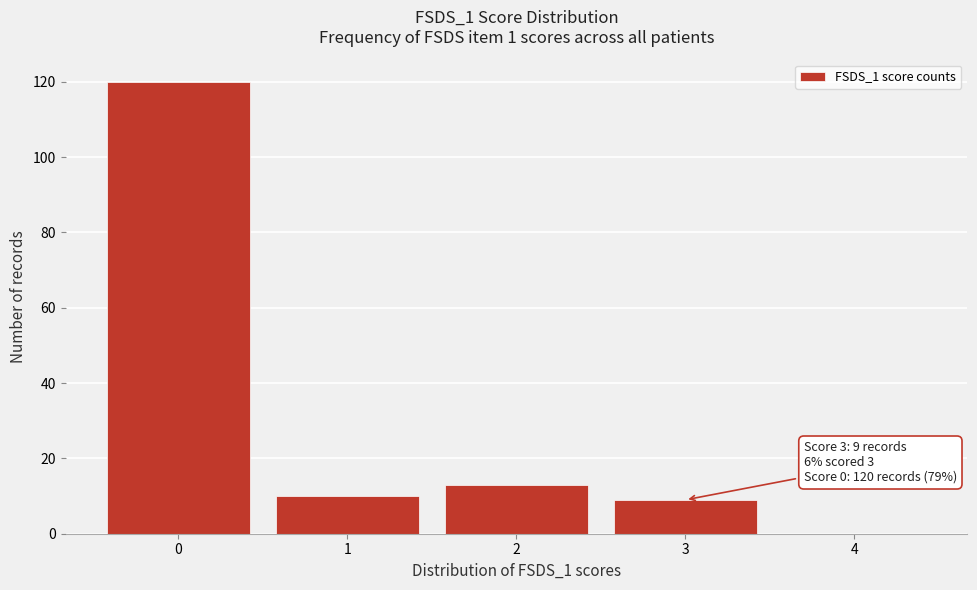

Reading left to right, what are all the values shown in this chart?

0=120	1=10	2=13	3=9	4=0